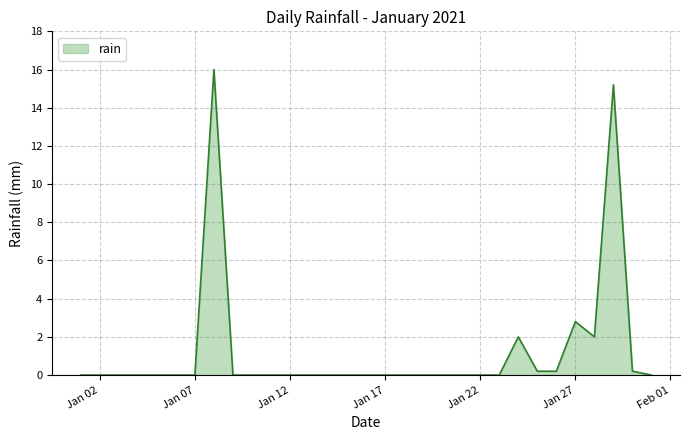

What is the greatest value displayed?

16.0